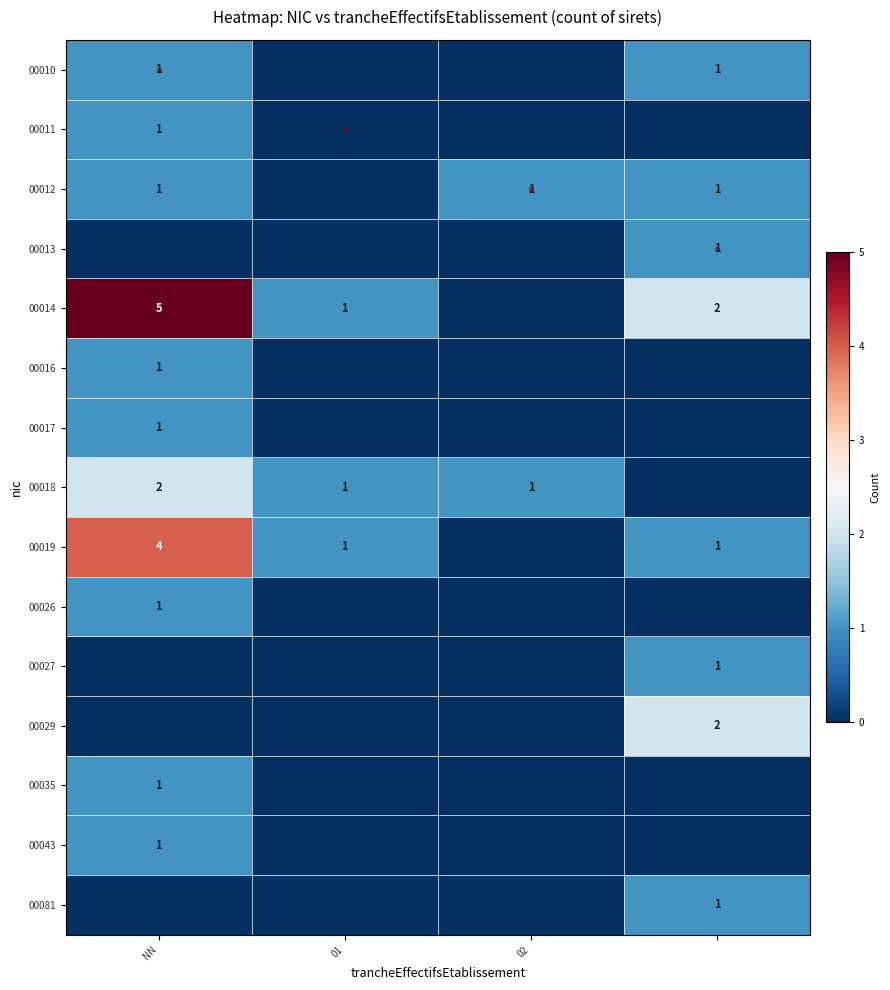

What is the difference between the highest and lowest values at 3?

2